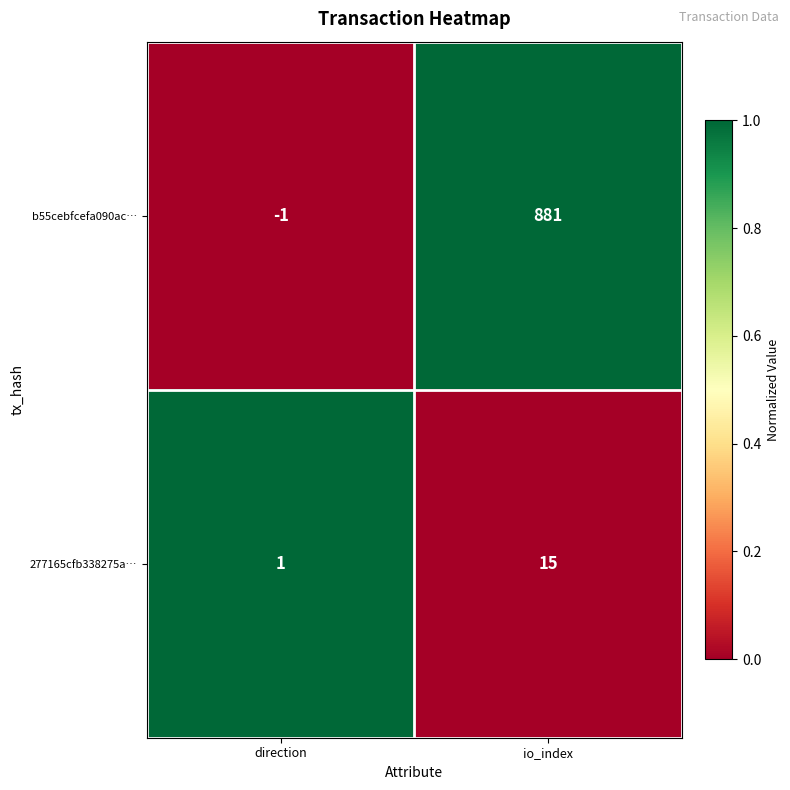

At how many categories does at least one series exceed 0?

2